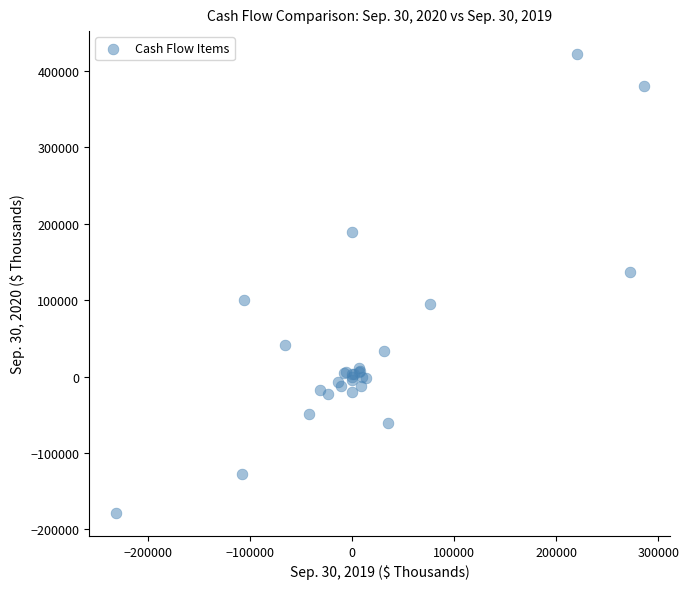

What Y value in the scatter plot is closest to 121895?

136387